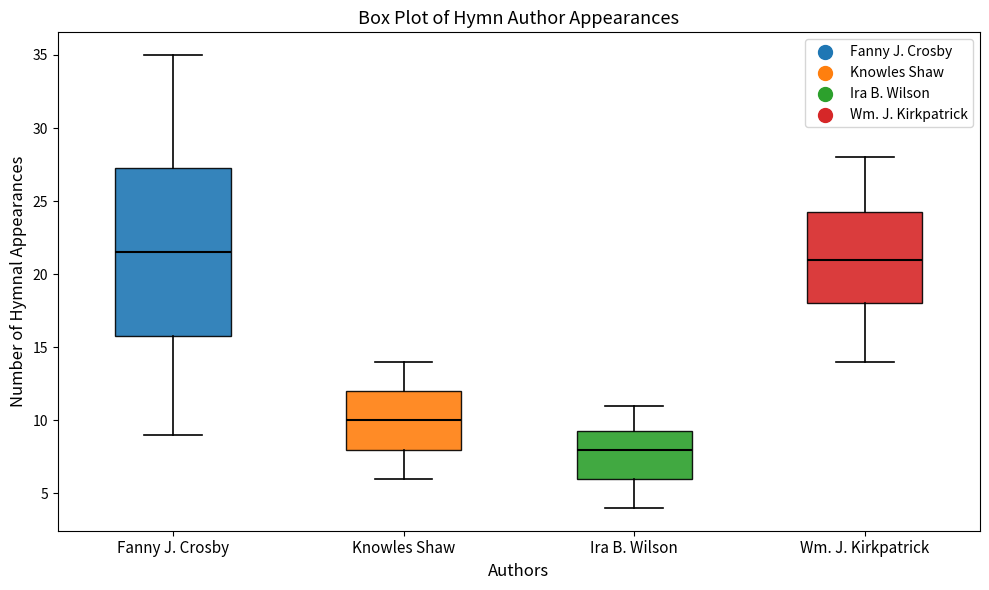

Which box has the lowest median line?

Ira B. Wilson